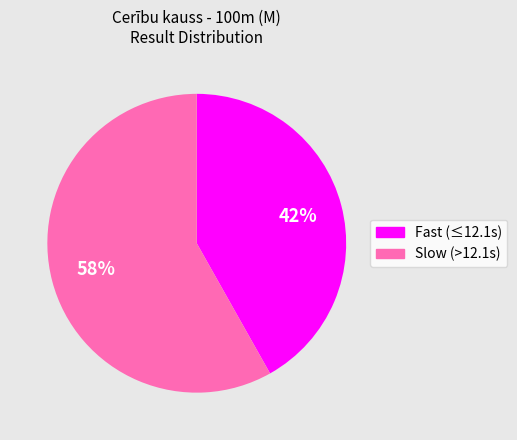

Is there a majority slice in this chart?

Yes